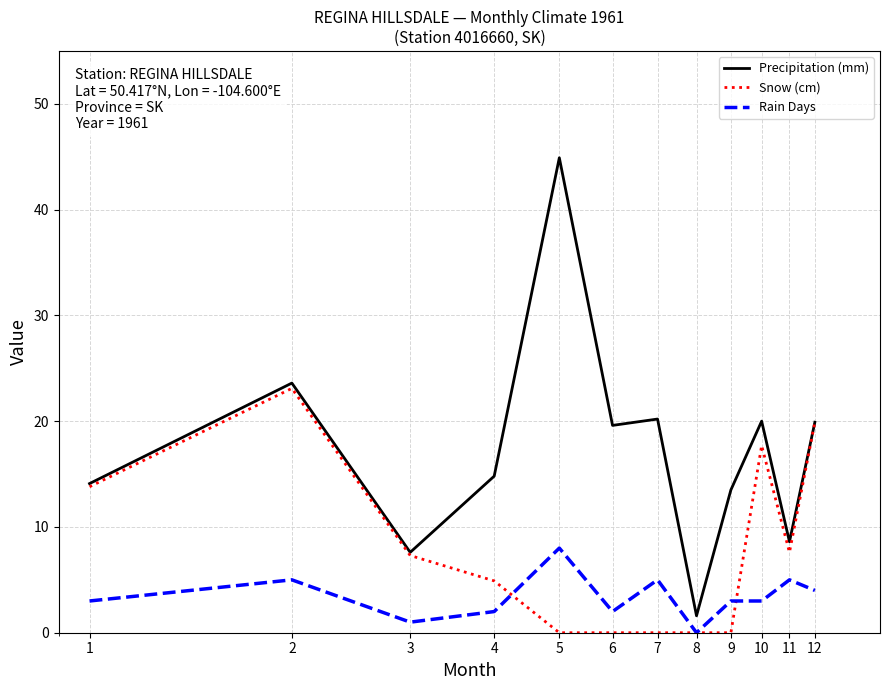

How many distinct data groups are displayed?

3